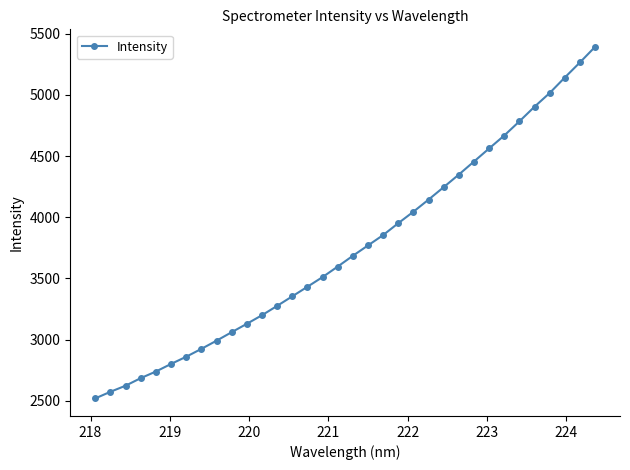

What is the greatest value displayed?

5393.3